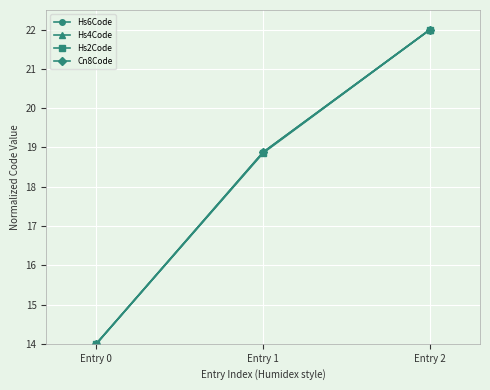

At which label does Hs2Code first exceed 18?

Entry 1